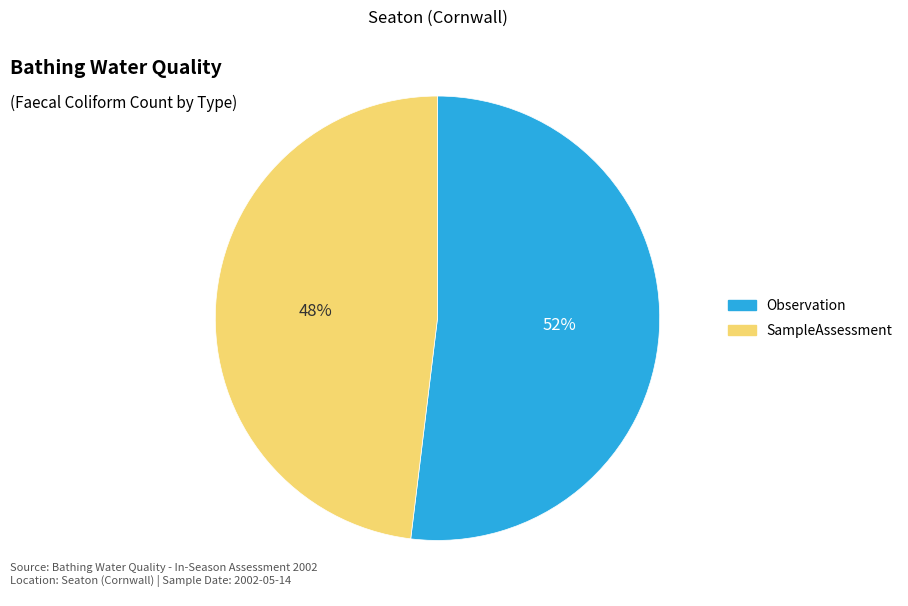

What percentage is the SampleAssessment slice, to the nearest percent?

48%